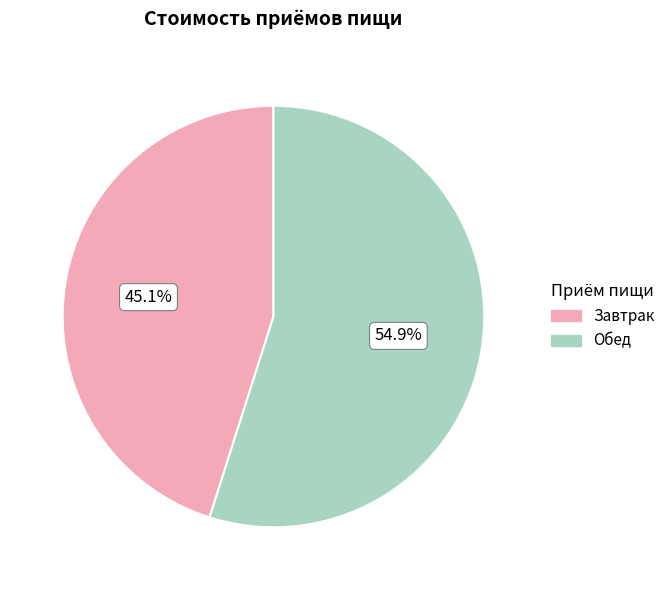

Count the number of slices in the pie.

2